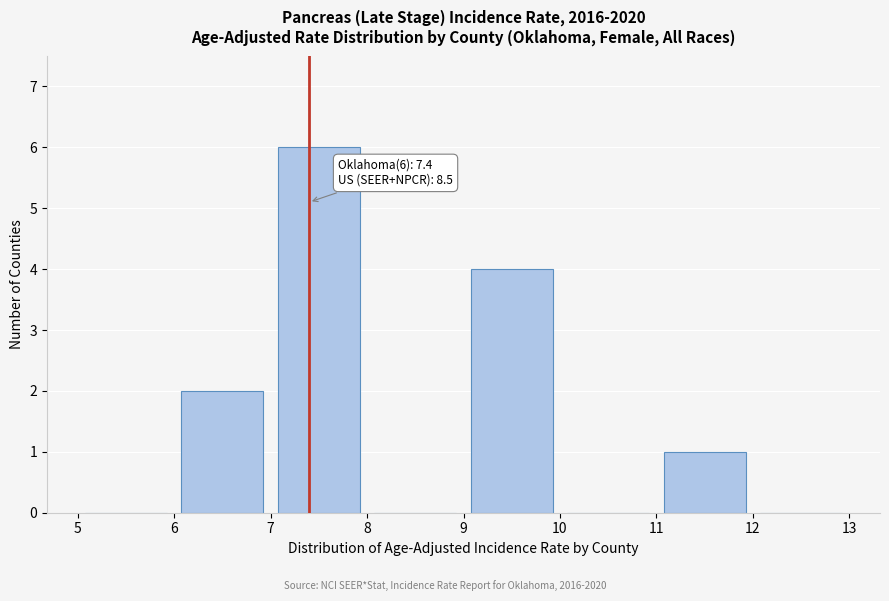

Over which range of the x-axis is the bar tallest?

7 to 8